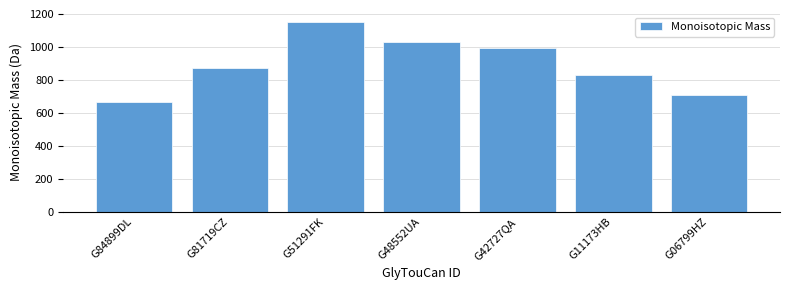

What is the smallest value displayed?

666.2